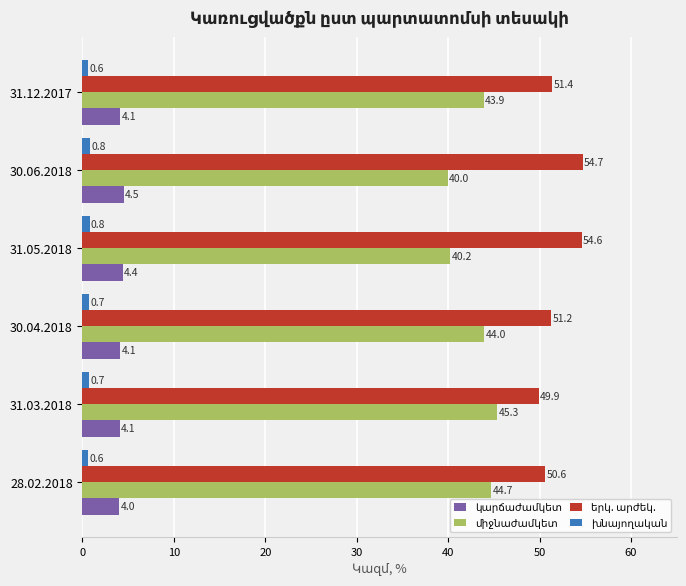

Which category has the highest value across all series?

30.06.2018